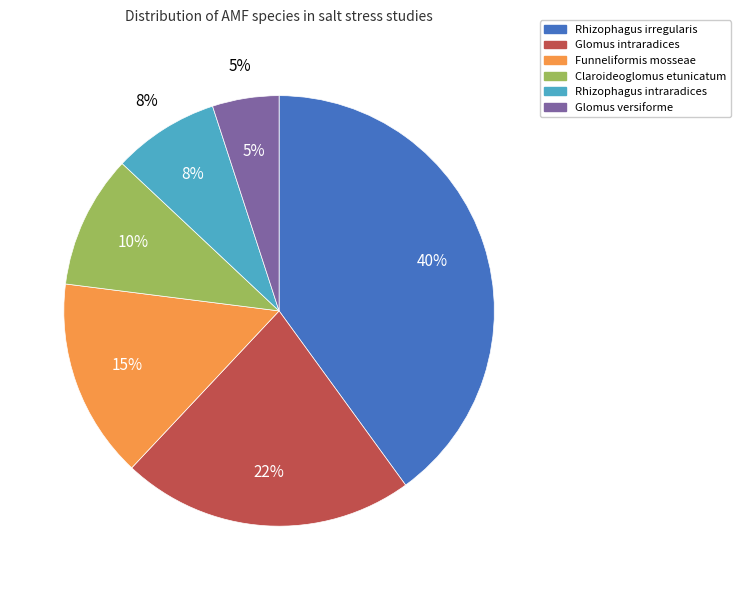

To the nearest percent, what is the difference between the Glomus versiforme and Glomus intraradices slice percentages?

17%